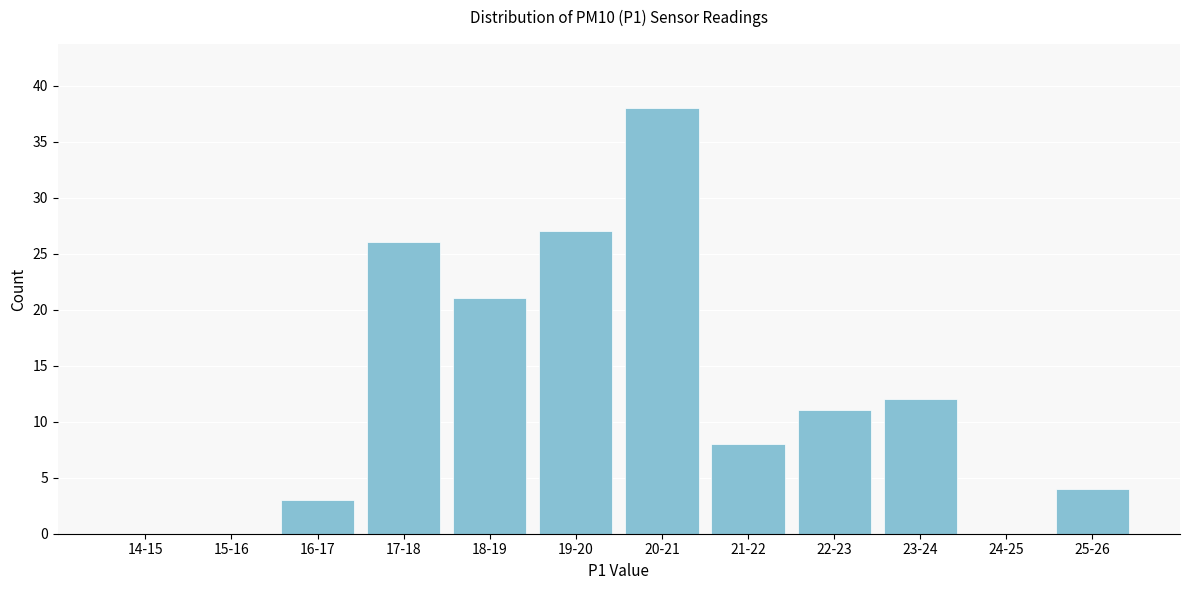

Reading left to right, list all the values displayed in this chart.

14-15=0	15-16=0	16-17=3	17-18=26	18-19=21	19-20=27	20-21=38	21-22=8	22-23=11	23-24=12	24-25=0	25-26=4